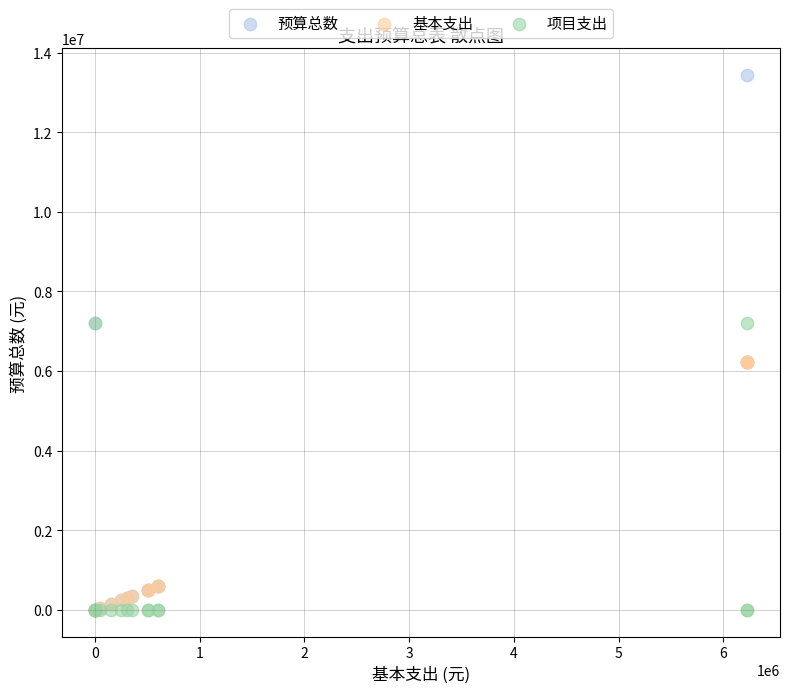

What are all the series names shown in the legend?

预算总数, 基本支出, 项目支出